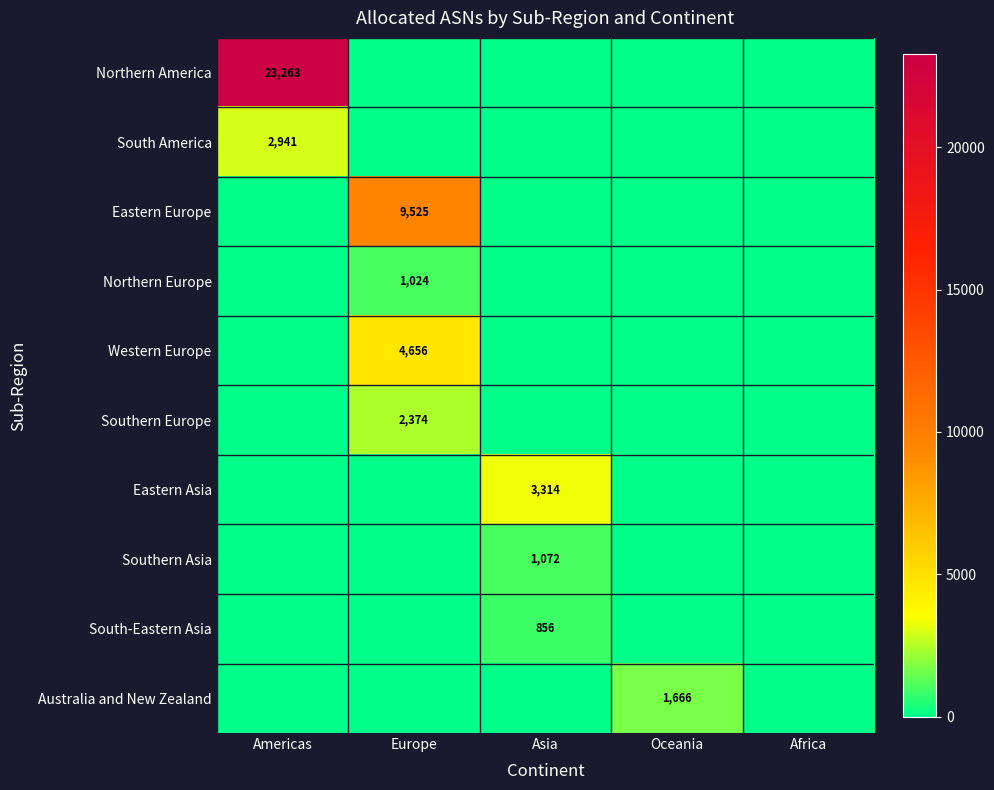

What is the sum of all Australia and New Zealand values?

1666